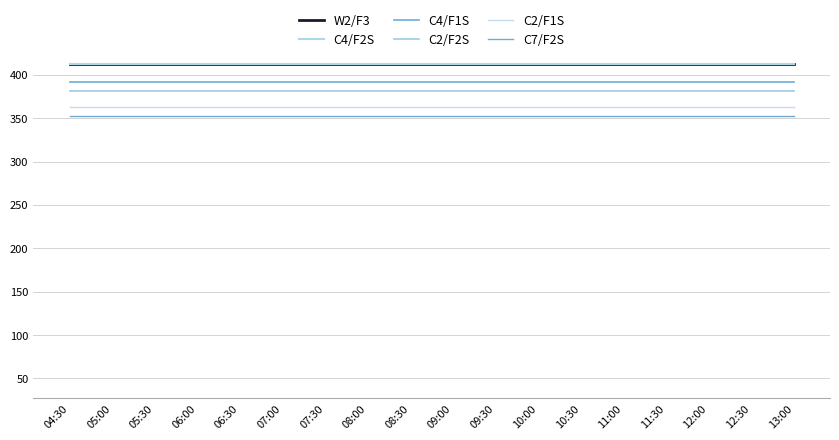

Does the chart have visible grid lines?

Yes